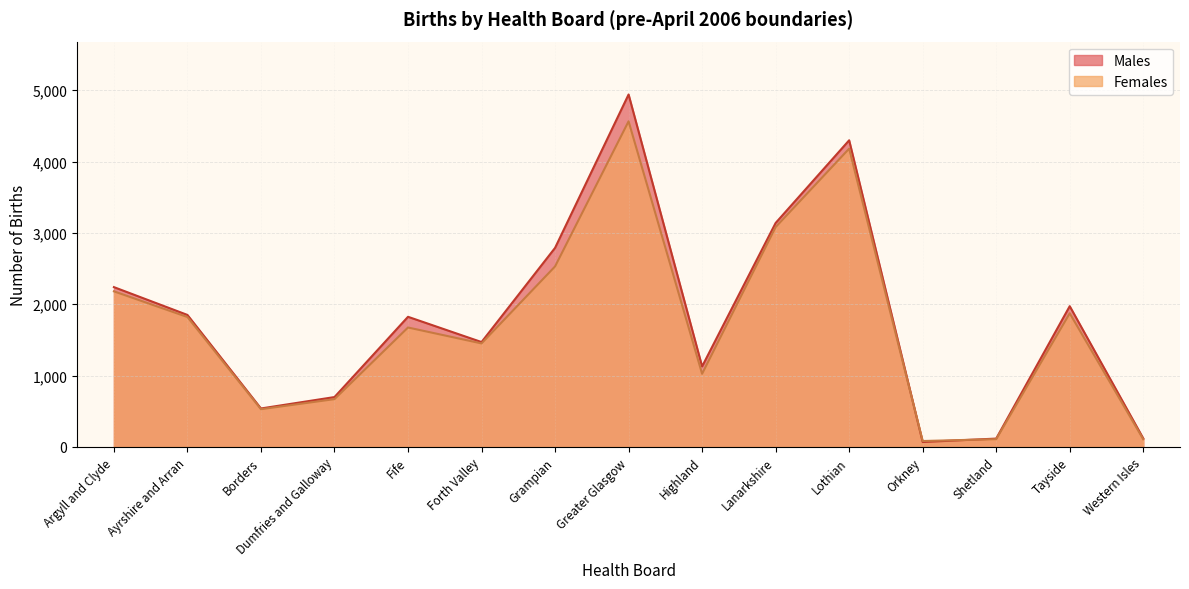

Read the Males value at Grampian.

2790